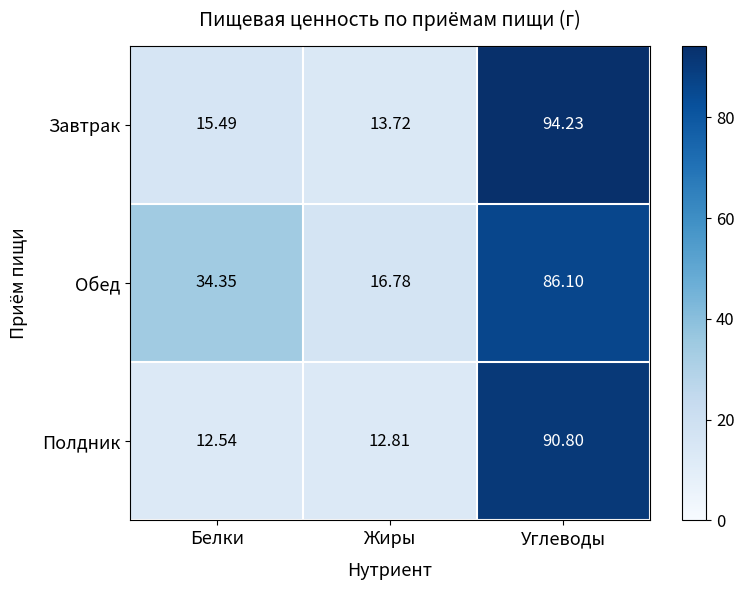

List the series in order of their peak value, lowest first.

Обед, Полдник, Завтрак